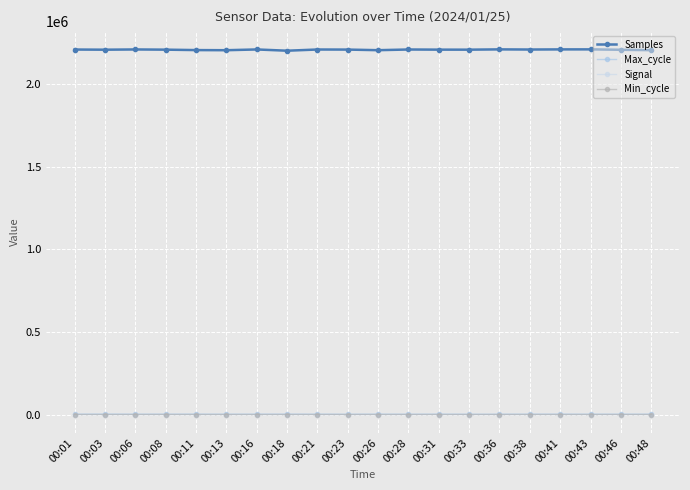

Which series has the widest spread of values?

Samples